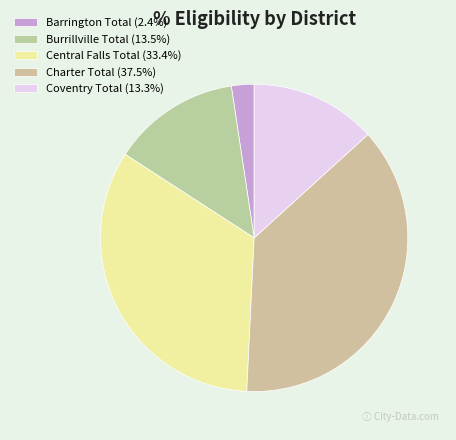

Does Burrillville Total represent more than half of the total?

No